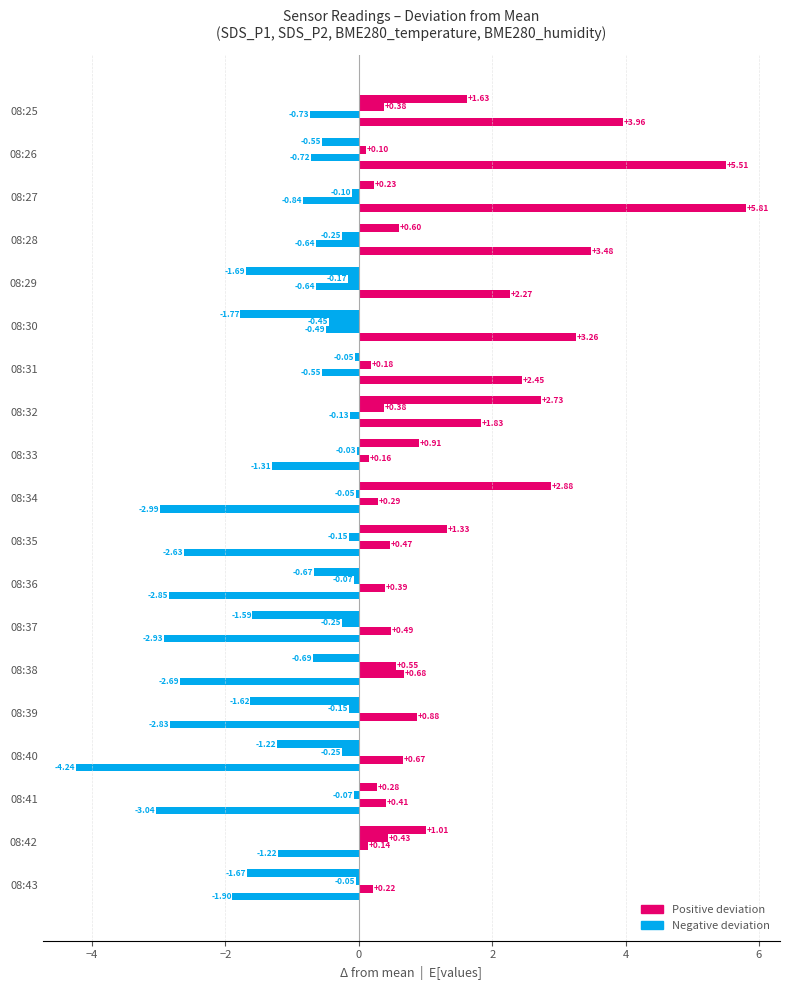

How many distinct data groups are displayed?

4